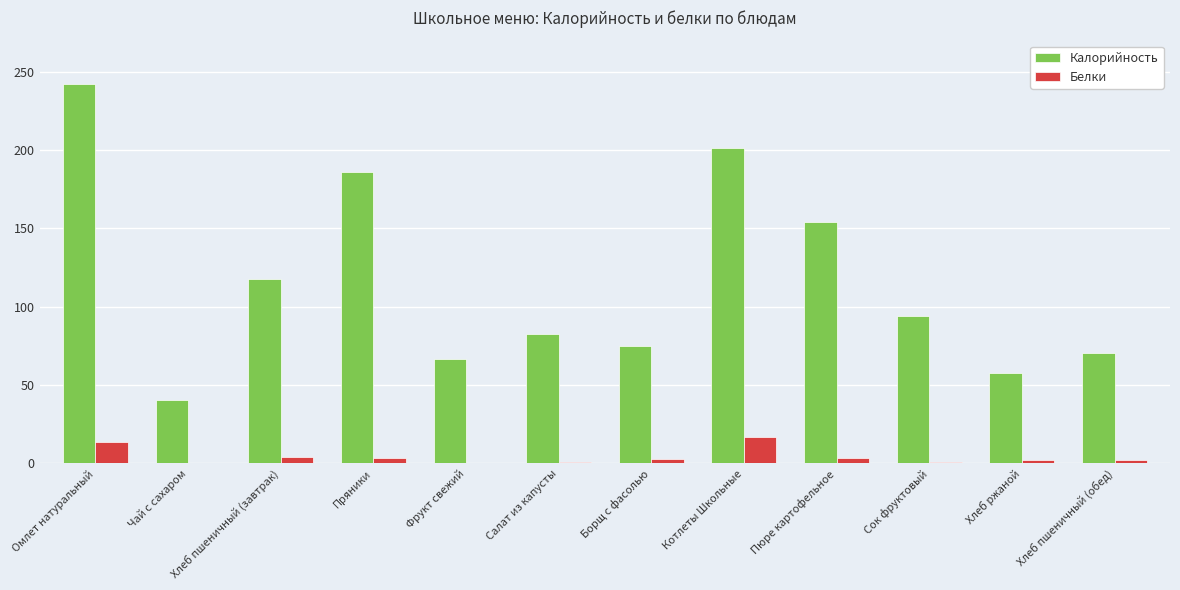

At which label does Белки reach its peak?

Котлеты Школьные